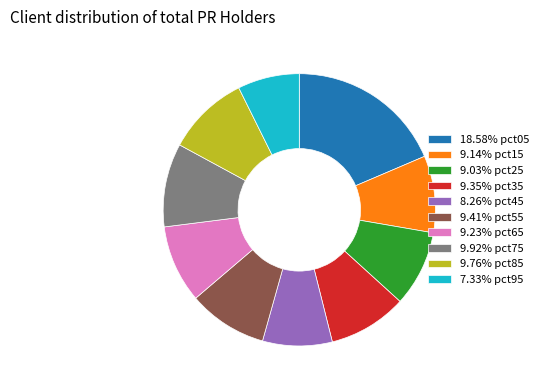

How many slices are in this pie chart?

10